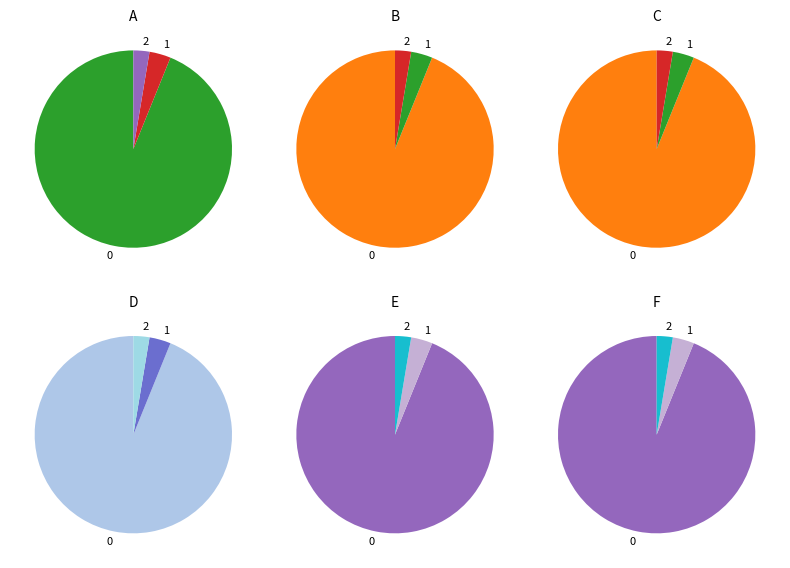

To the nearest percent, what is the difference between the largest and smallest slice percentages?

91%